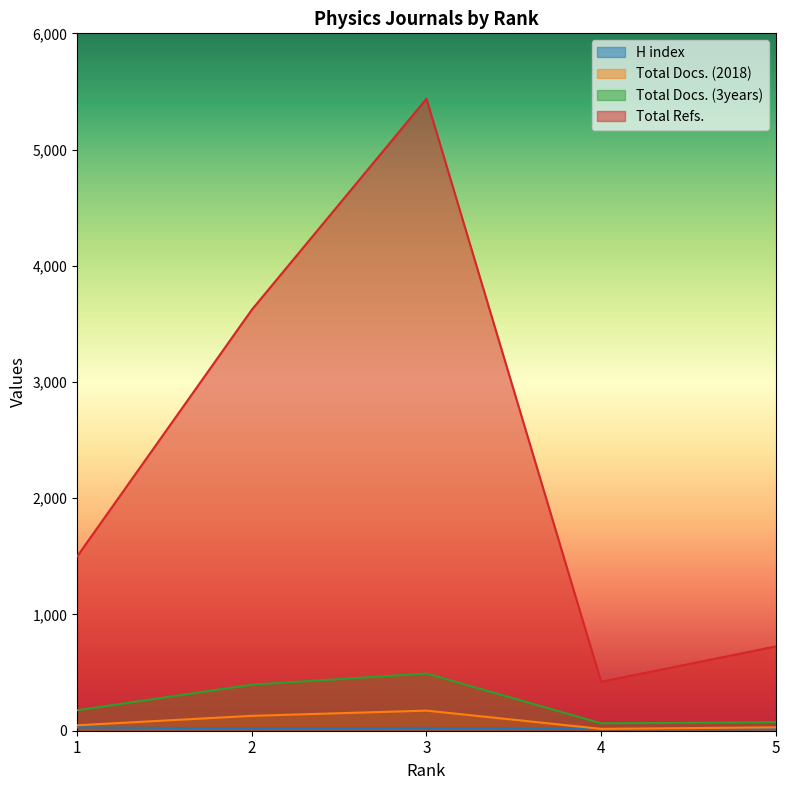

Does the chart display data point markers on the line(s)?

No